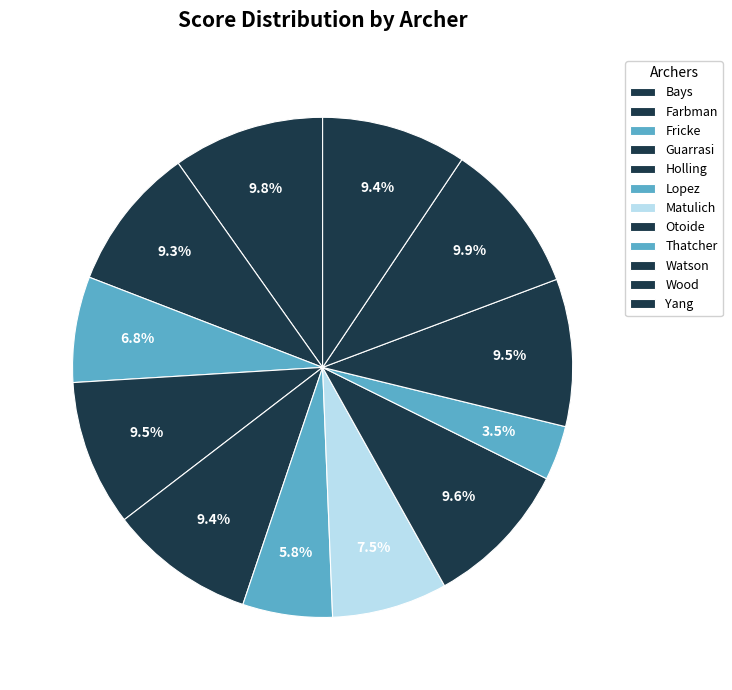

Count the number of slices in the pie.

12